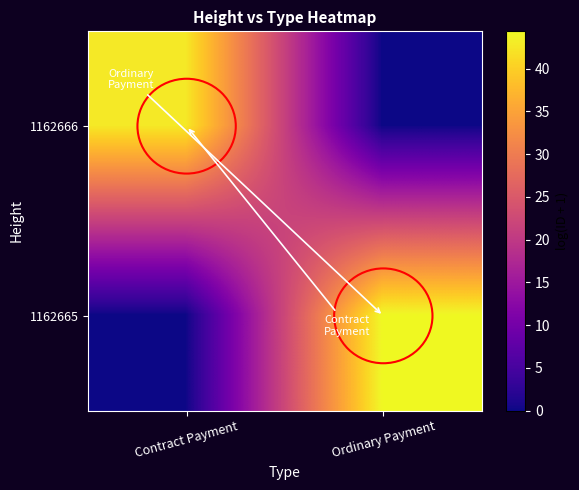

List the series in order of their peak value, lowest first.

1162666, 1162665